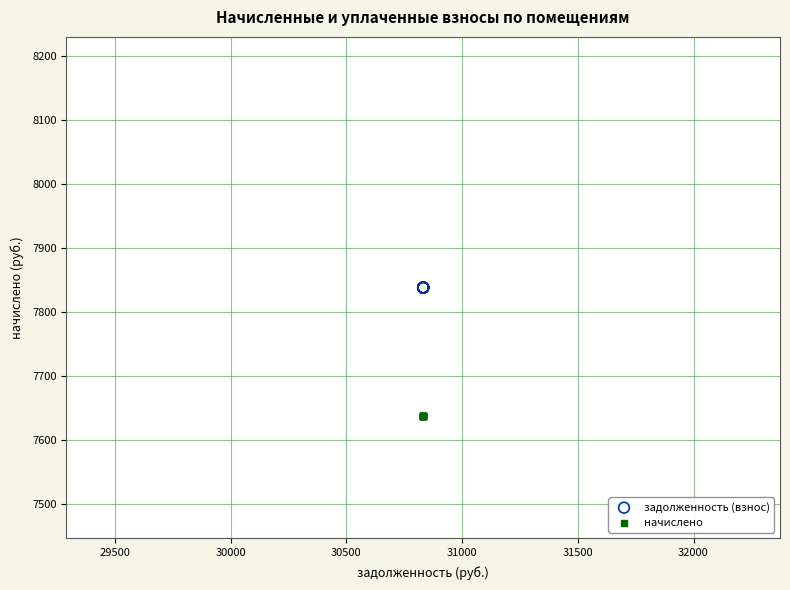

Which series reaches the minimum Y coordinate?

начислено